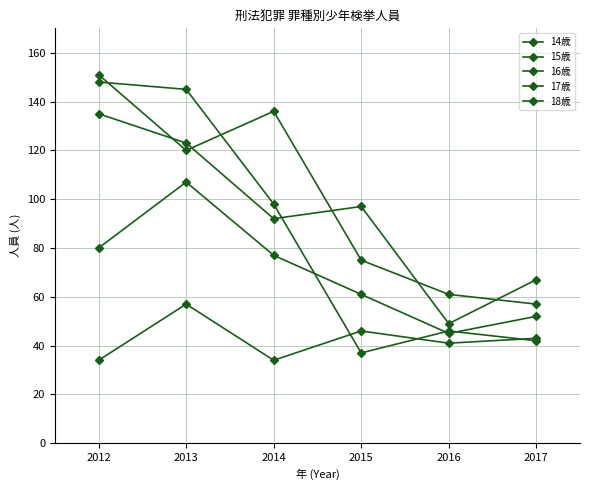

True or false: 17歳 has a value of 41 at 2014.

False